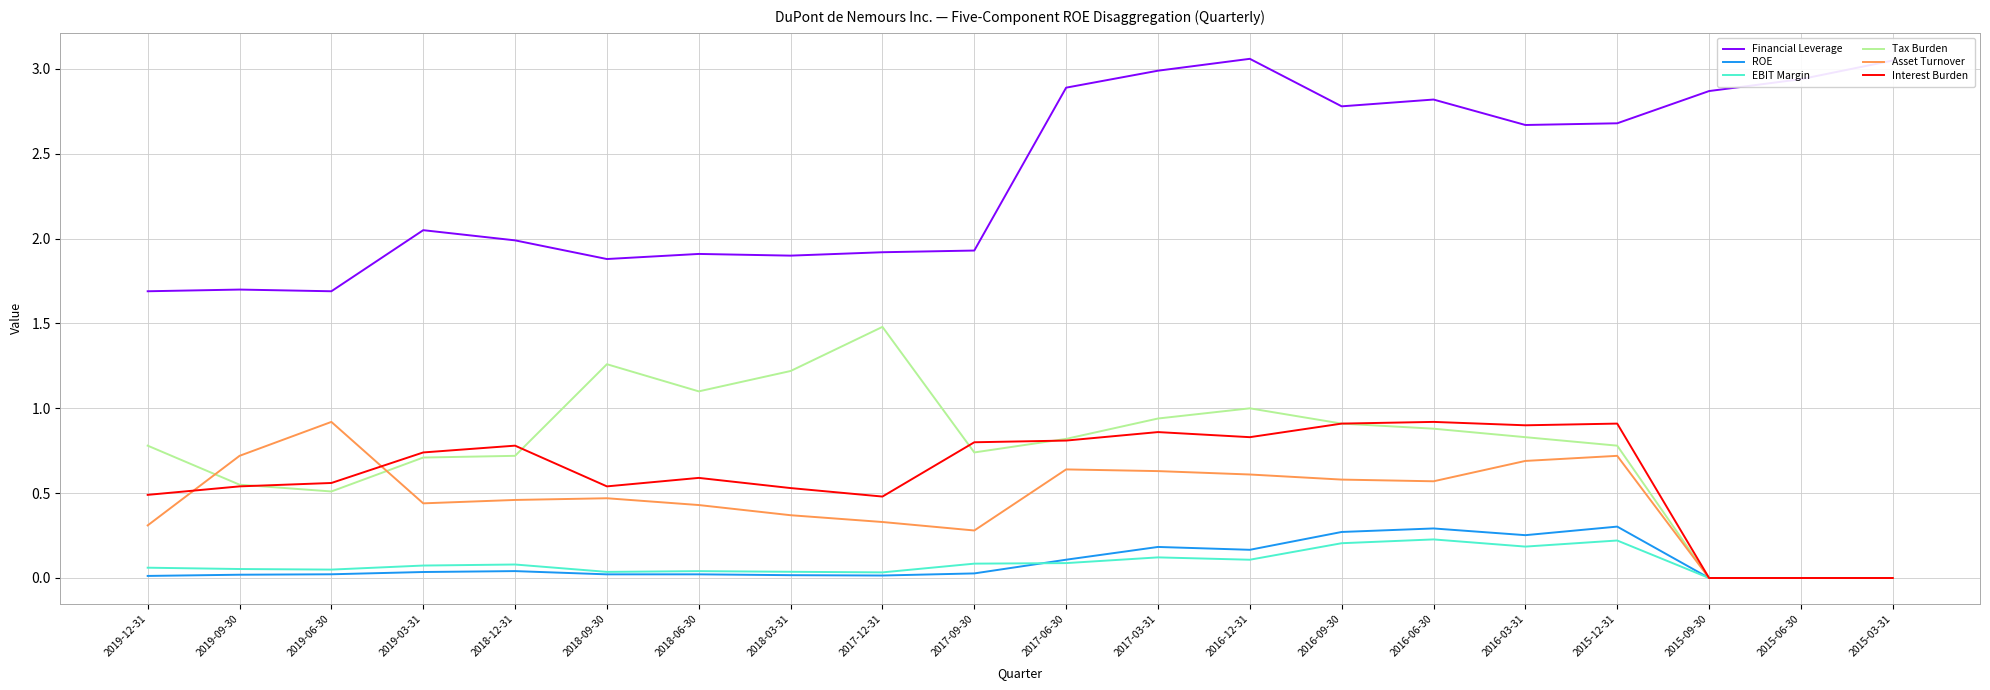

True or false: ROE has more than 0 interior local peaks.

True